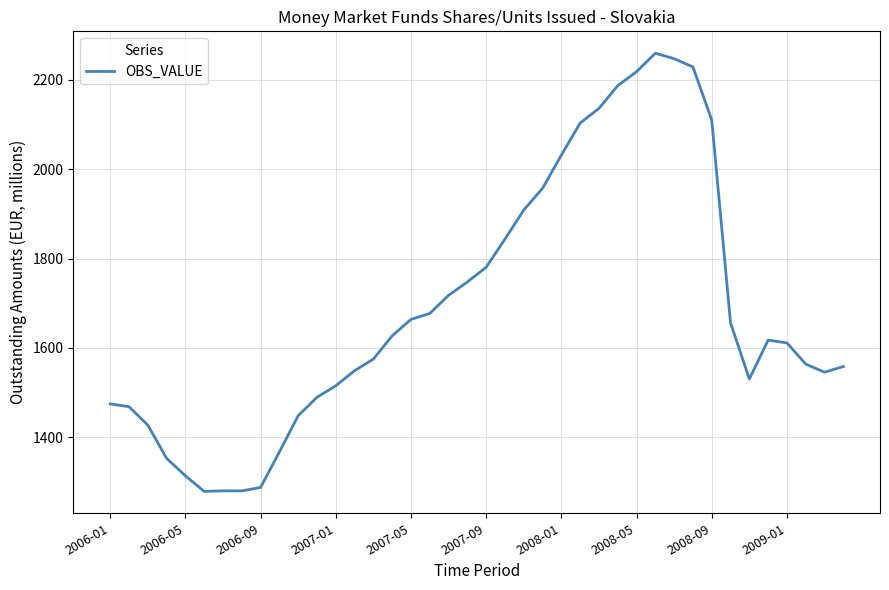

What is the sum of all values?

67627.6